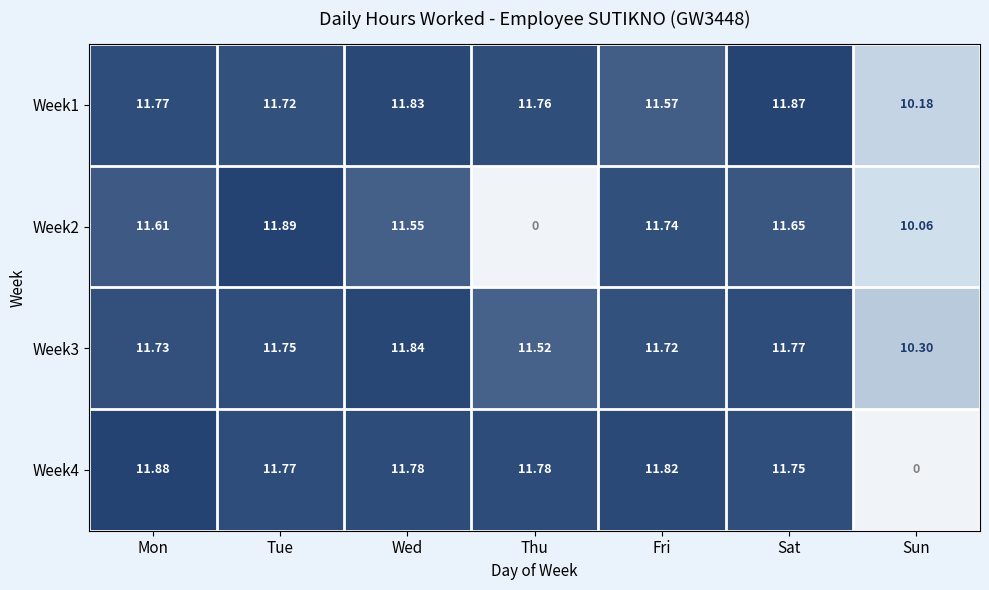

Which category has the highest value in the Week3 series?

Wed